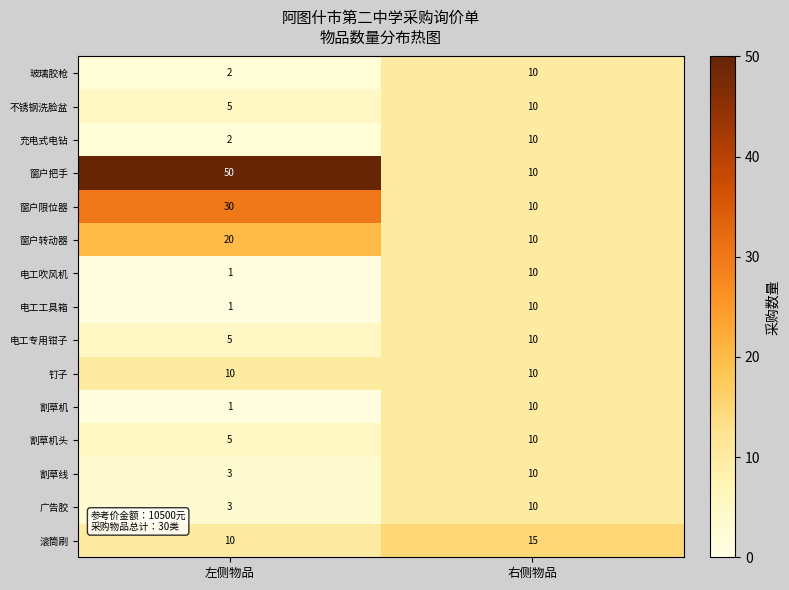

What is the spread (max minus min) of values at 右侧物品?

5